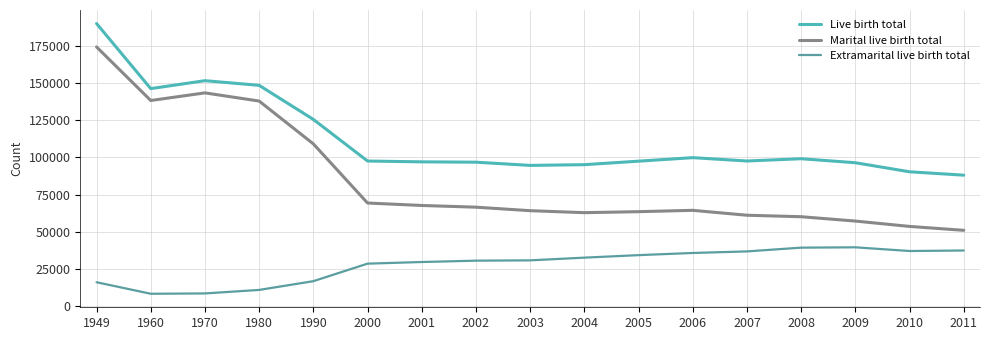

Which series changed the most between 2002 and 2009?

Marital live birth total